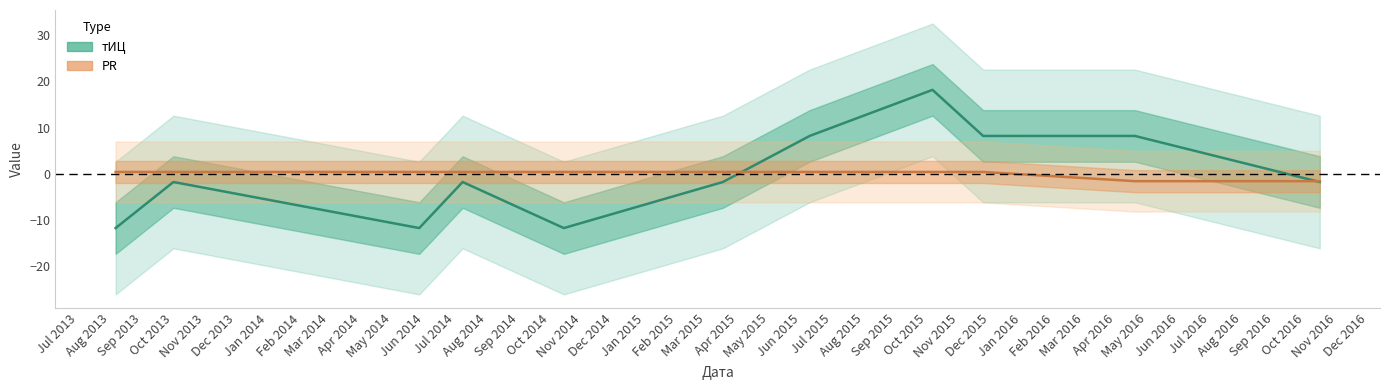

How many times do тИЦ and PR cross each other?

2